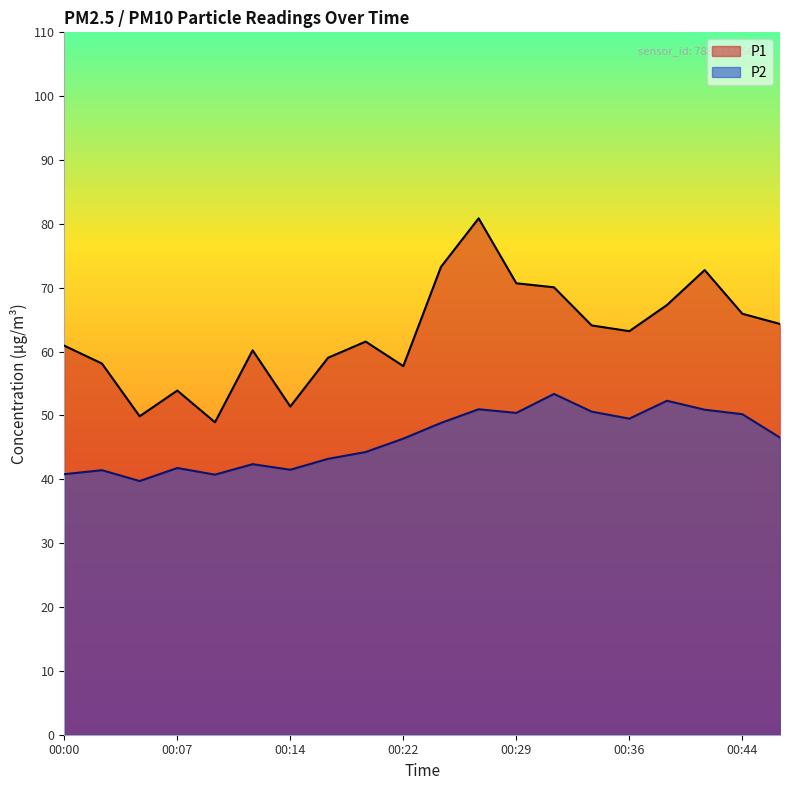

Count the number of data series in this chart.

2